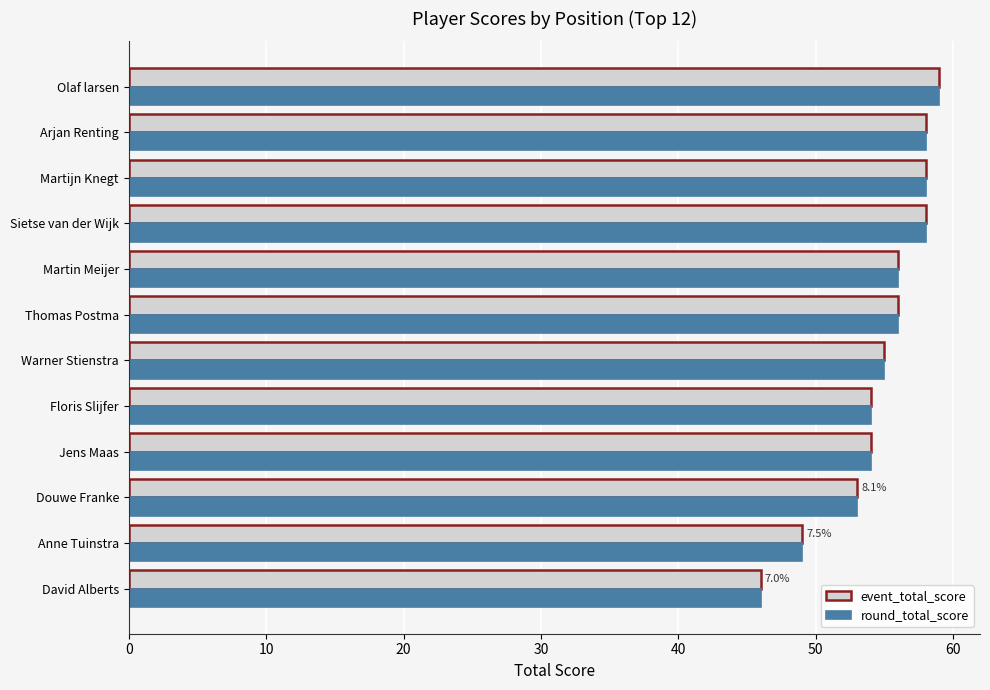

What is the total value across all series at Thomas Postma?

112